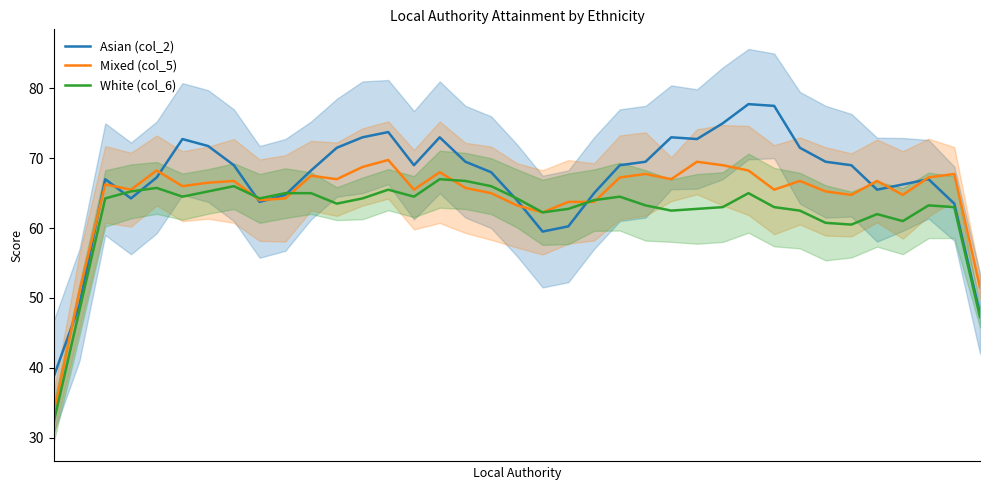

True or false: Asian (col_2) has a value of 98.2 at 8.

False